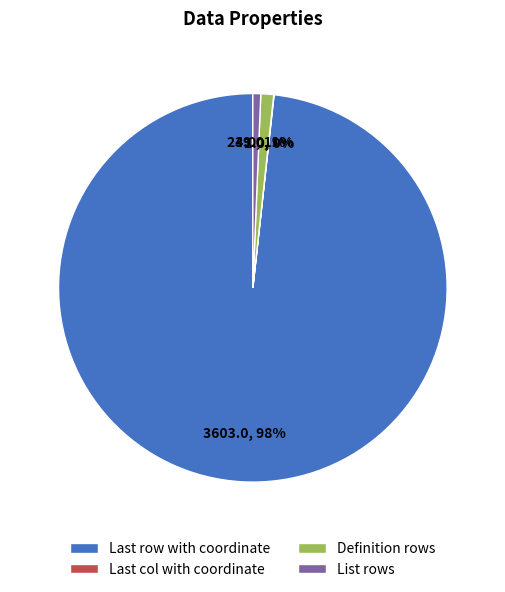

Is there any slice that represents more than half of the pie?

Yes